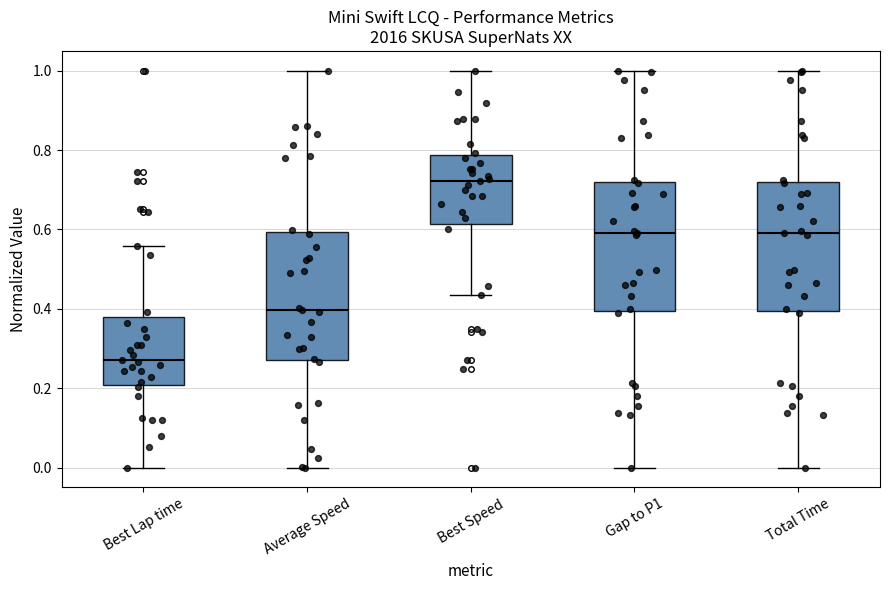

Which box has the highest median line?

Best Speed